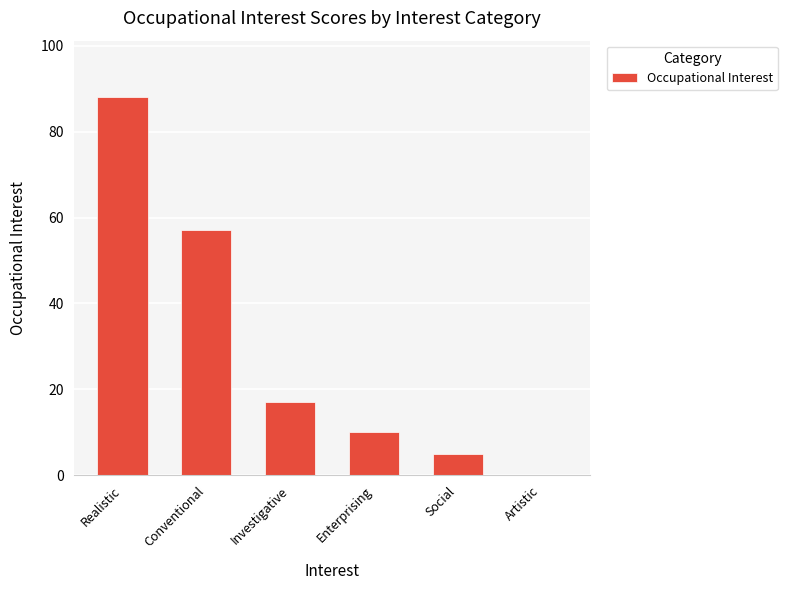

What is the maximum value shown in the chart?

88